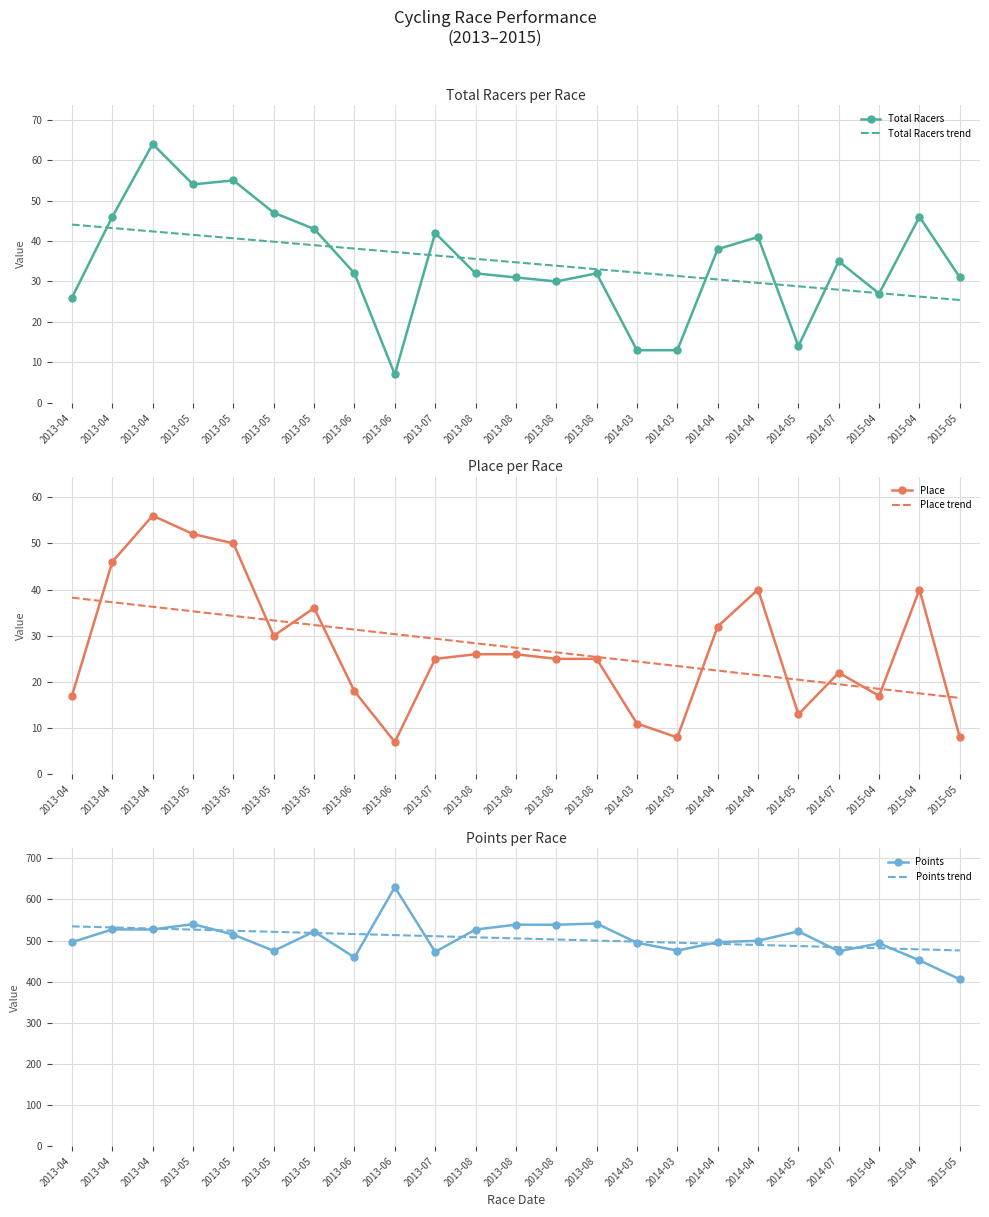

Count the number of categories in the chart.

23